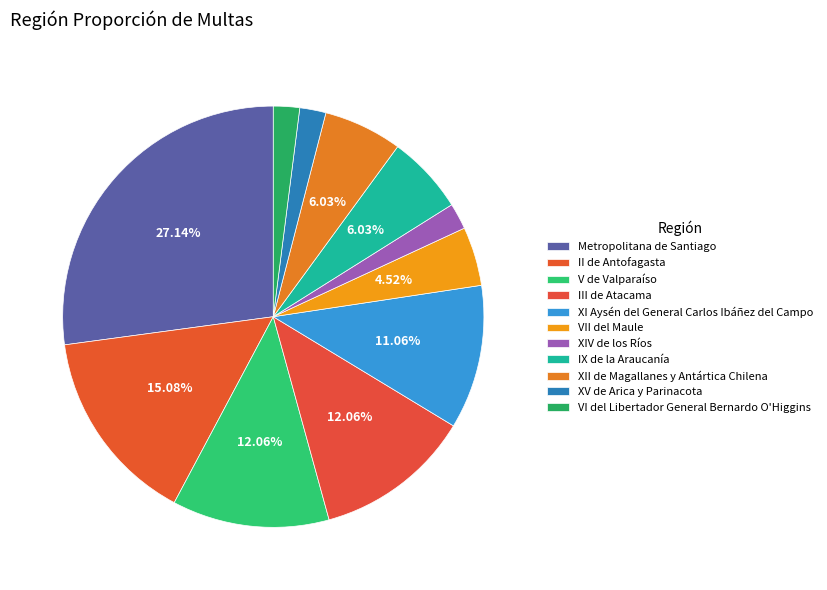

How many slices are in this pie chart?

11